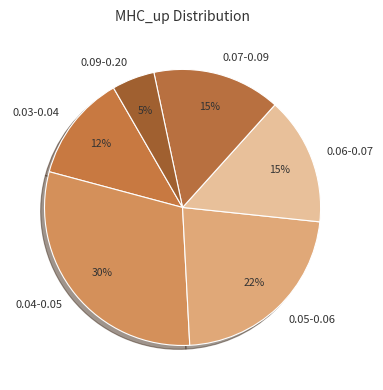

Is there any slice that represents more than half of the pie?

No